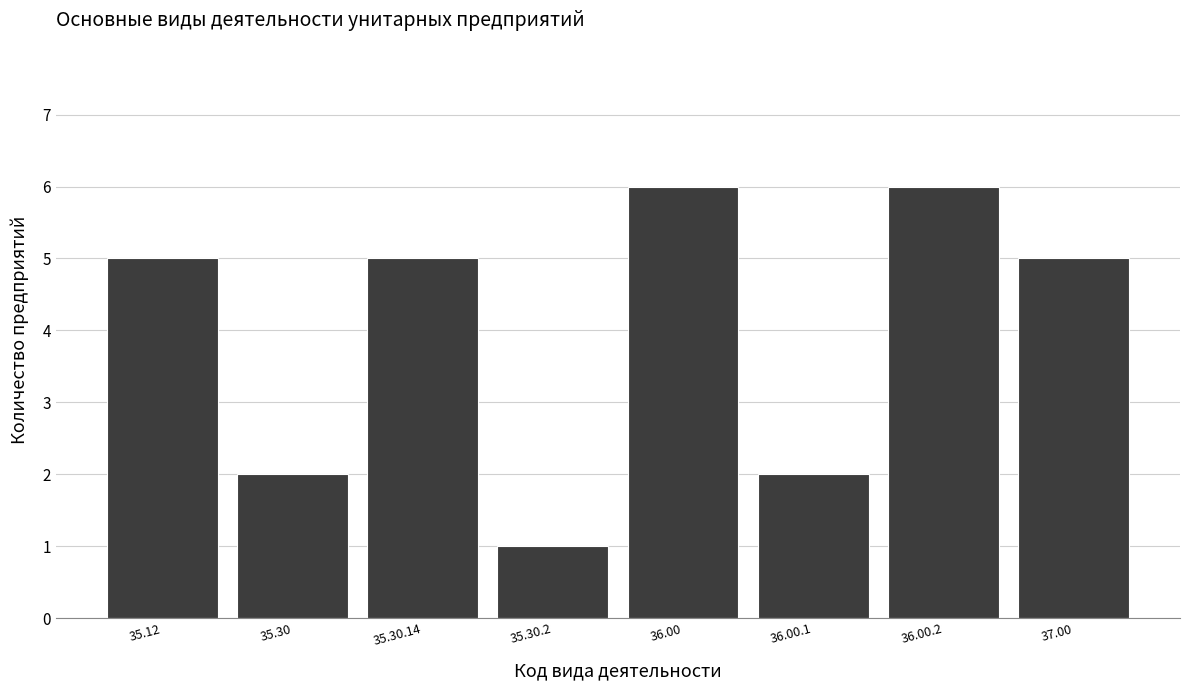

Reading right to left, transcribe all the data shown in this chart.

5	6	2	6	1	5	2	5